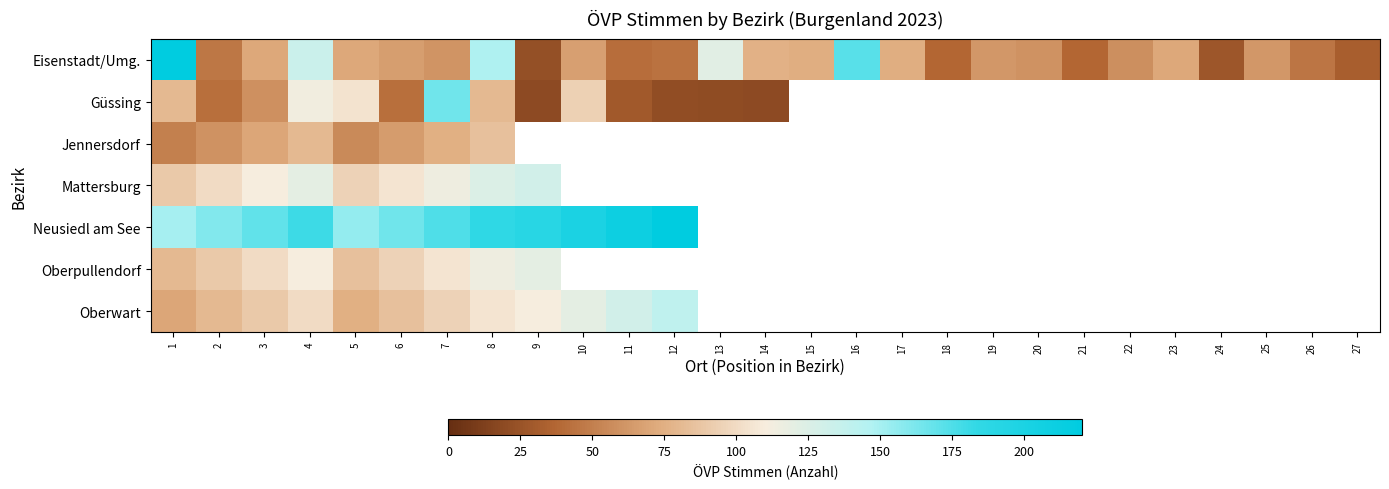

At which category is the sum across all series the highest?

8